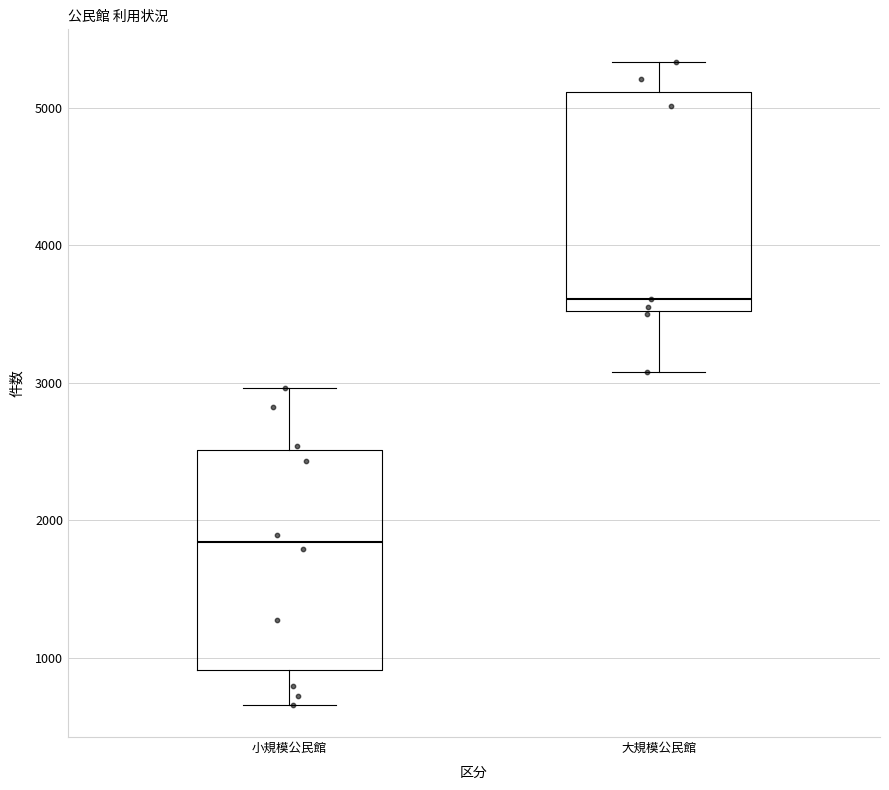

Reading left to right, transcribe this box plot: for each box, give where its median line is, the range the box spans, and where its two whiskers end, as read against the y-axis. The values are not printed on the chart, so give them approximately, as read against the axis.

小規模公民館: median 1800, box 900 to 2500, whiskers 700 to 3000
大規模公民館: median 3600, box 3500 to 5100, whiskers 3100 to 5300